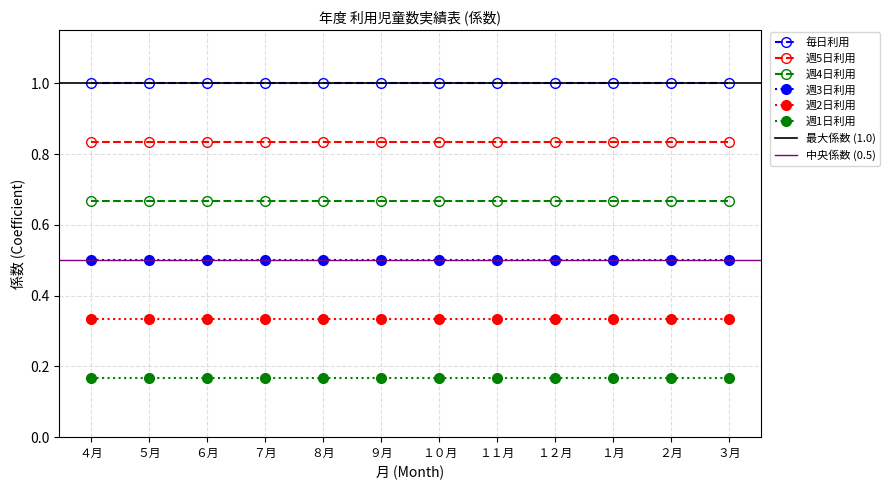

Which series changed the most between ９月 and １月?

毎日利用